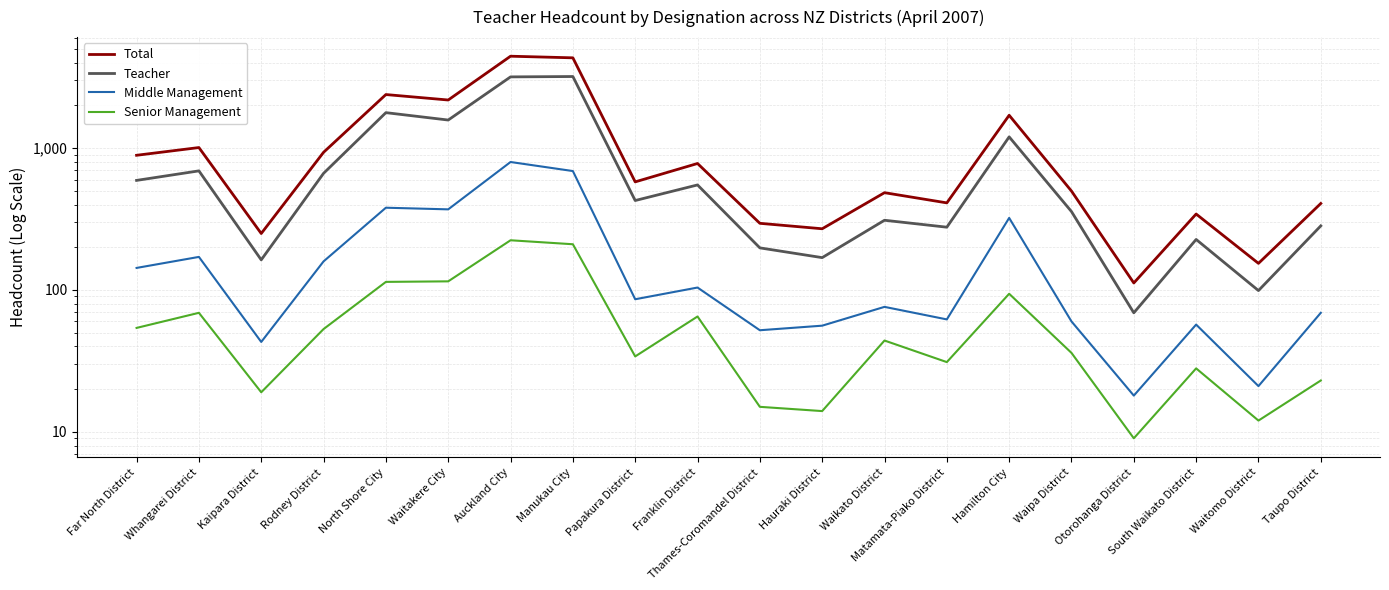

What are all the series names shown in the legend?

Total, Teacher, Middle Management, Senior Management